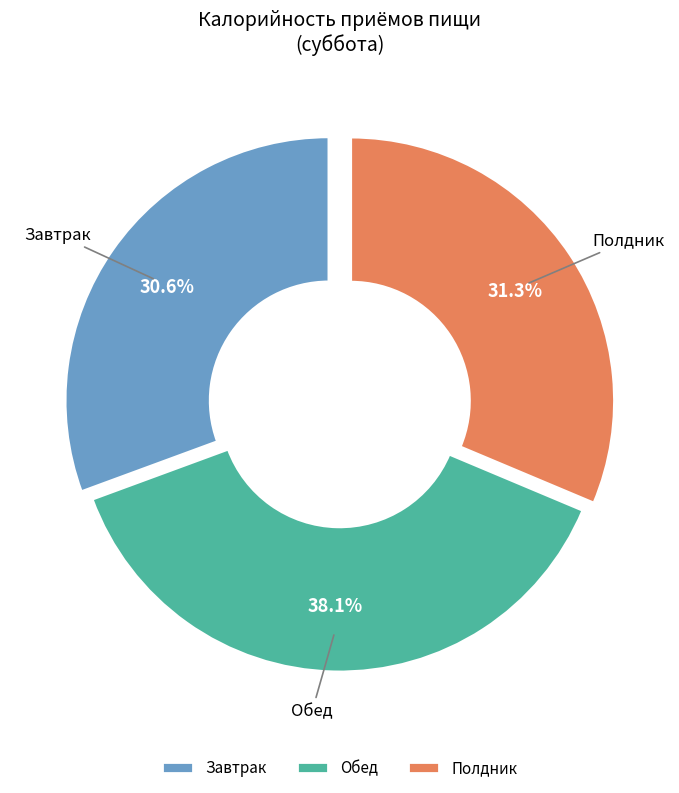

Does Полдник account for over 50% of the chart?

No